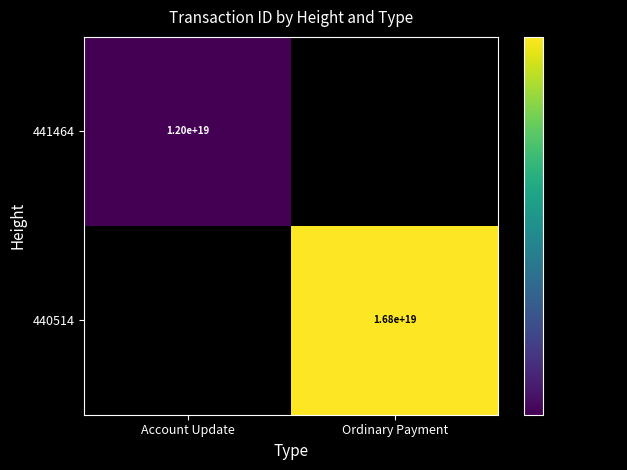

Is the value of 441464 at Account Update greater than the value of 440514 at Ordinary Payment?

No